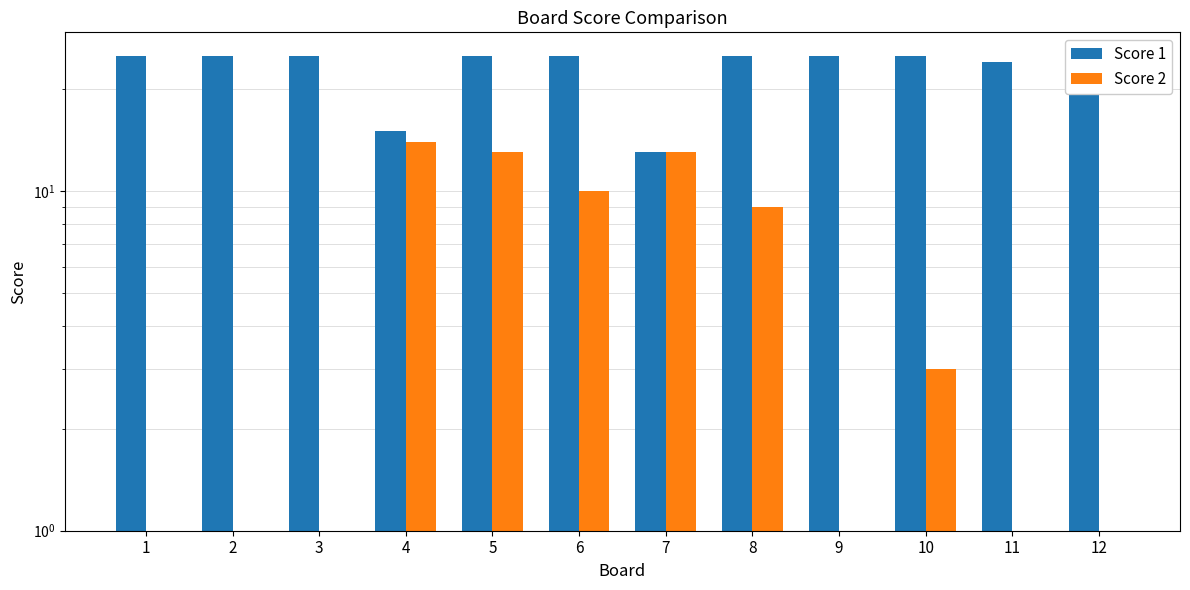

What is the average value of the Score 1 series?

23